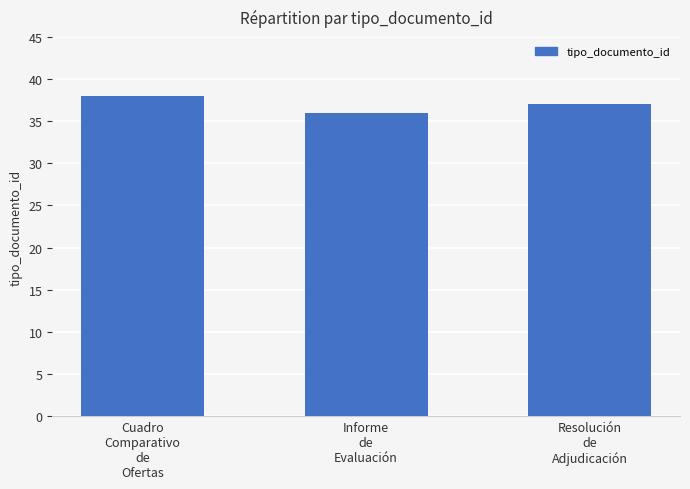

Rank the categories by value from highest to lowest.

Cuadro
Comparativo
de
Ofertas, Resolución
de
Adjudicación, Informe
de
Evaluación